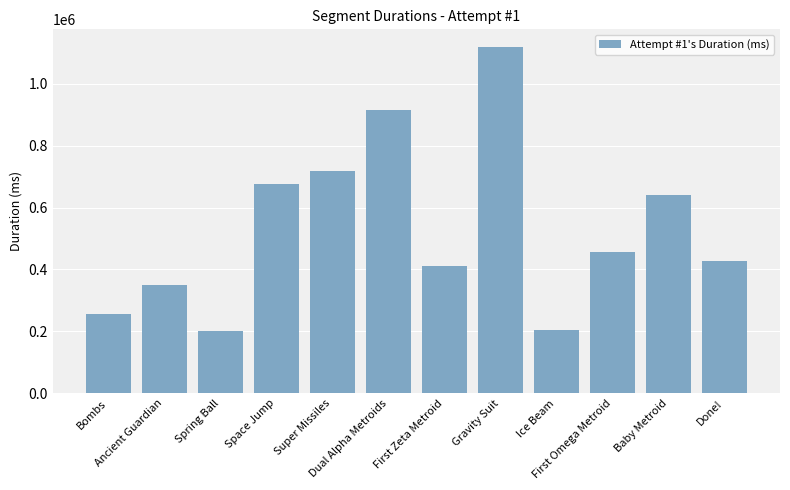

What is the difference between the second highest and second lowest values?

711131